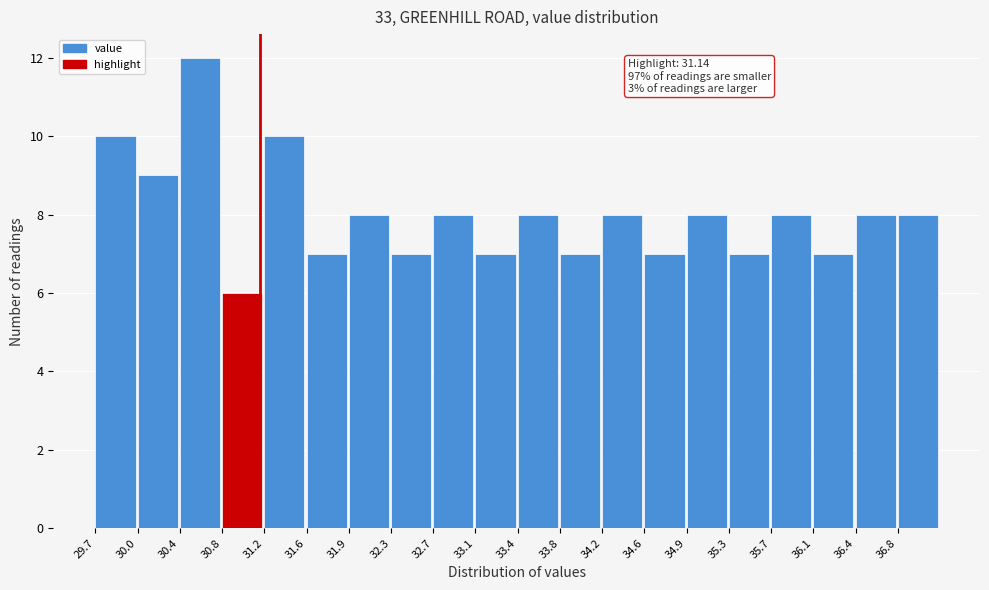

Over which range of the x-axis is the bar tallest?

30.40 to 30.80